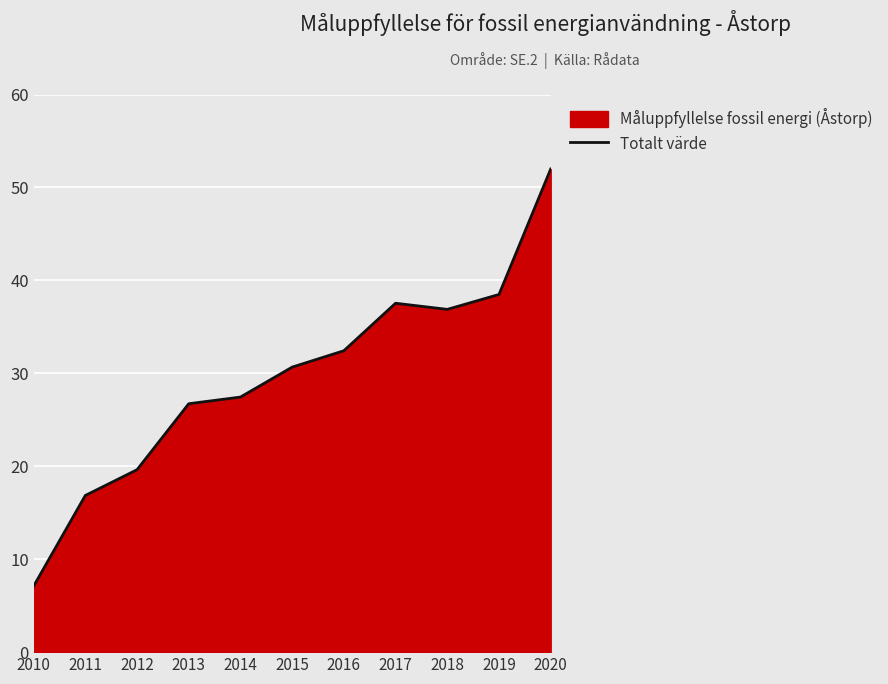

What is the sum of the values at 2019 and 2014?

65.9